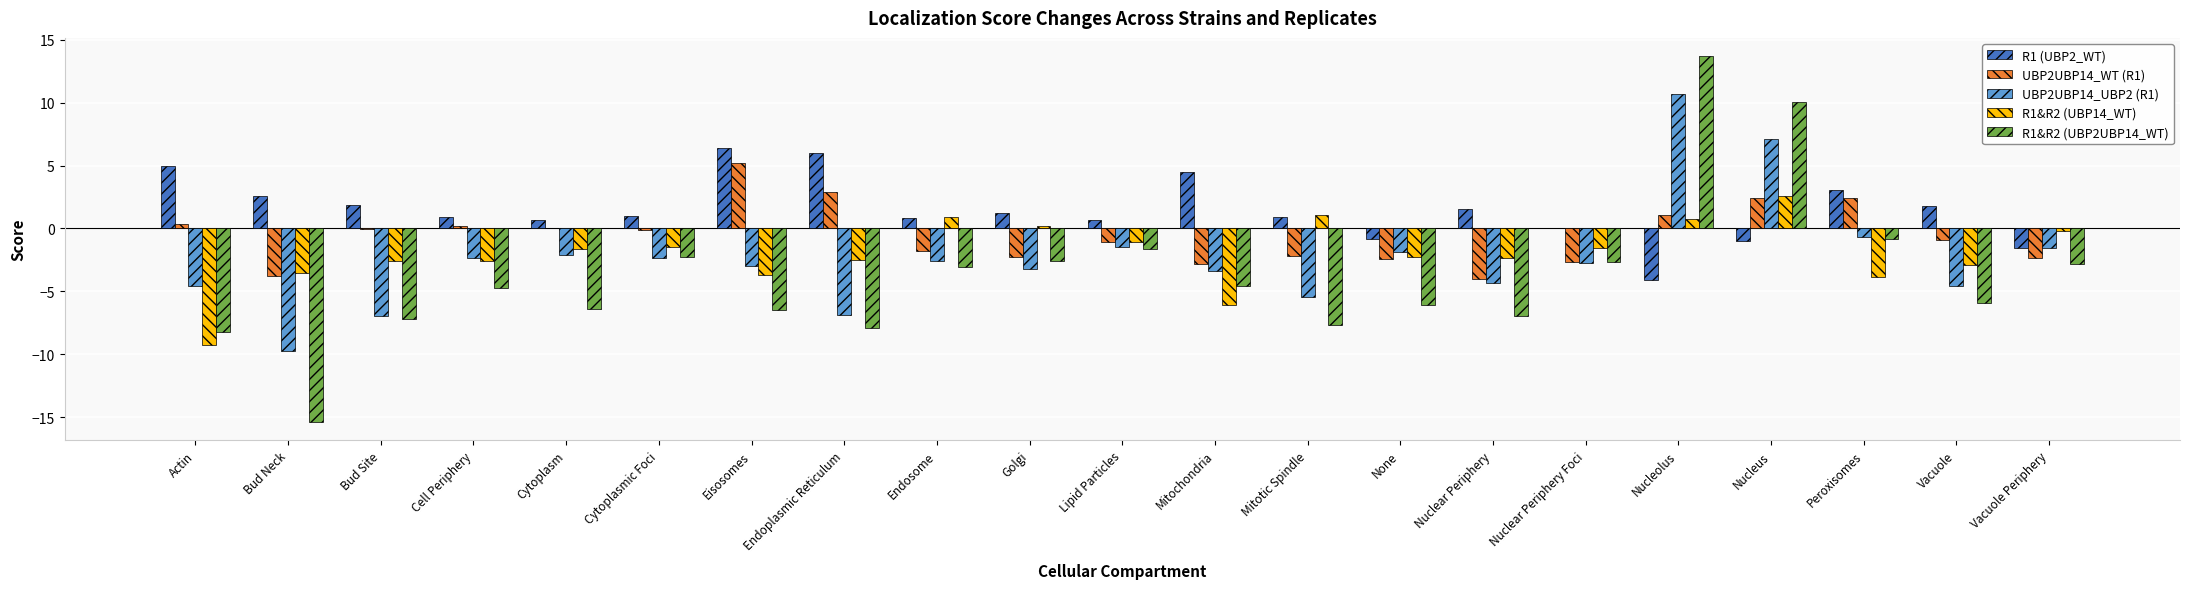

What is the highest value of the R1&R2 (UBP14_WT) series?

2.6